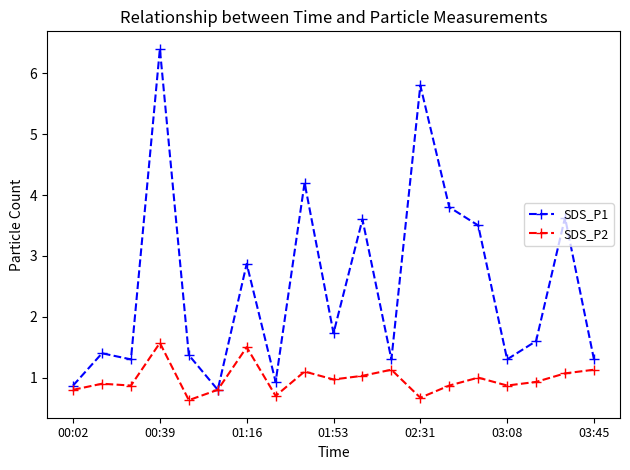

What is the value of the SDS_P2 point at the 3rd from the left?

0.9